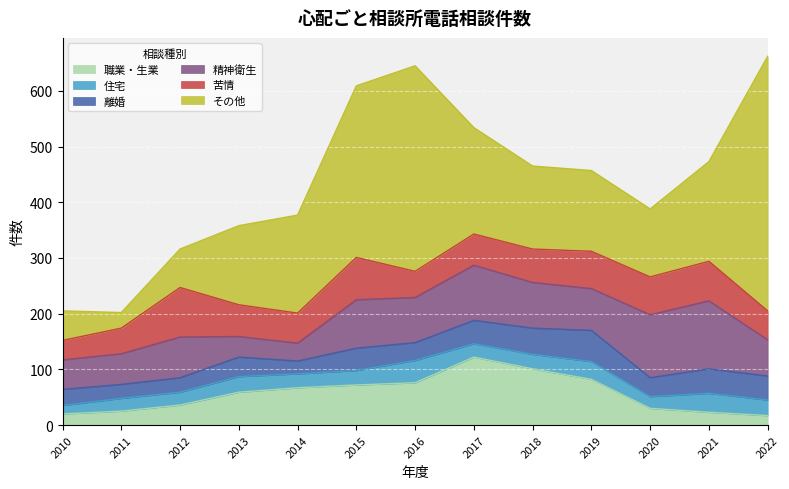

Which series has the largest total across all categories?

その他